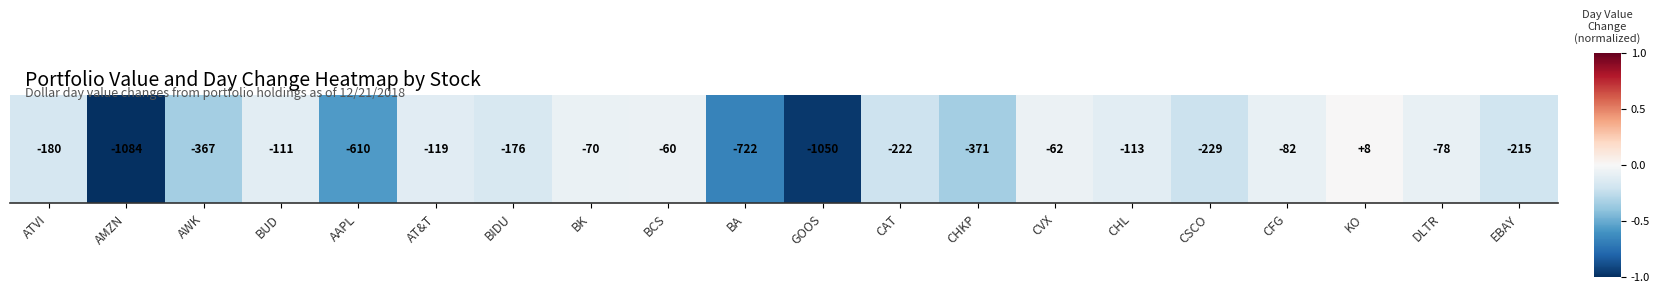

What value does the data have at CVX?

-0.1